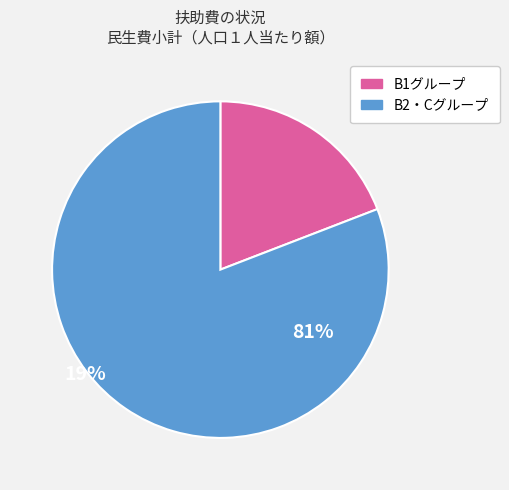

Is there any slice that represents more than half of the pie?

Yes